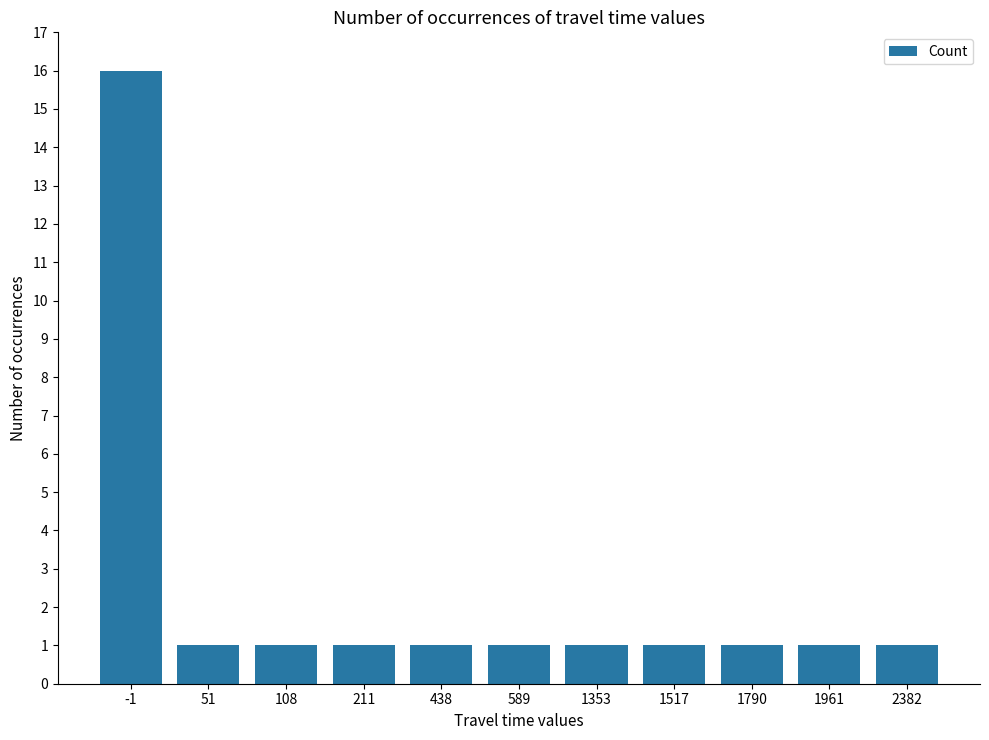

The value at 51 is 2. True or false?

False